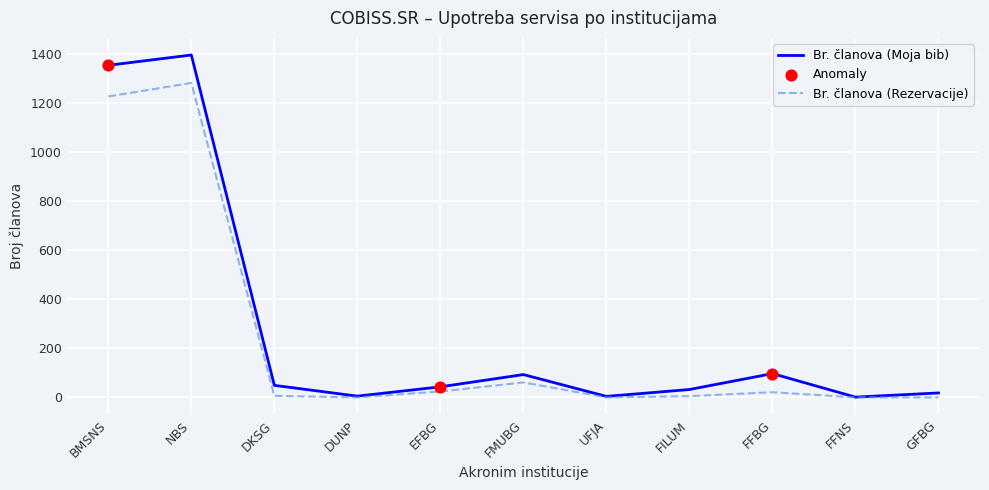

Which series has the widest spread of values?

Br. članova (Moja bib)